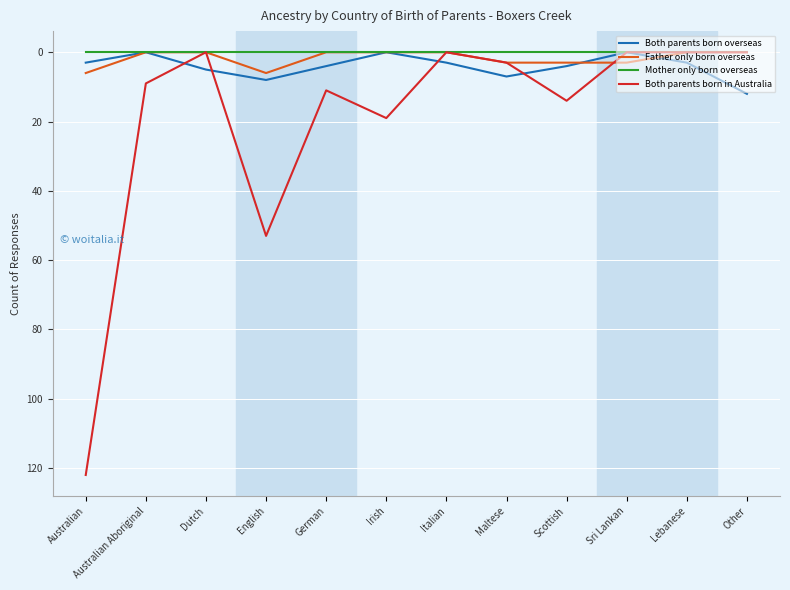

True or false: Father only born overseas and Both parents born overseas cross at least once.

True